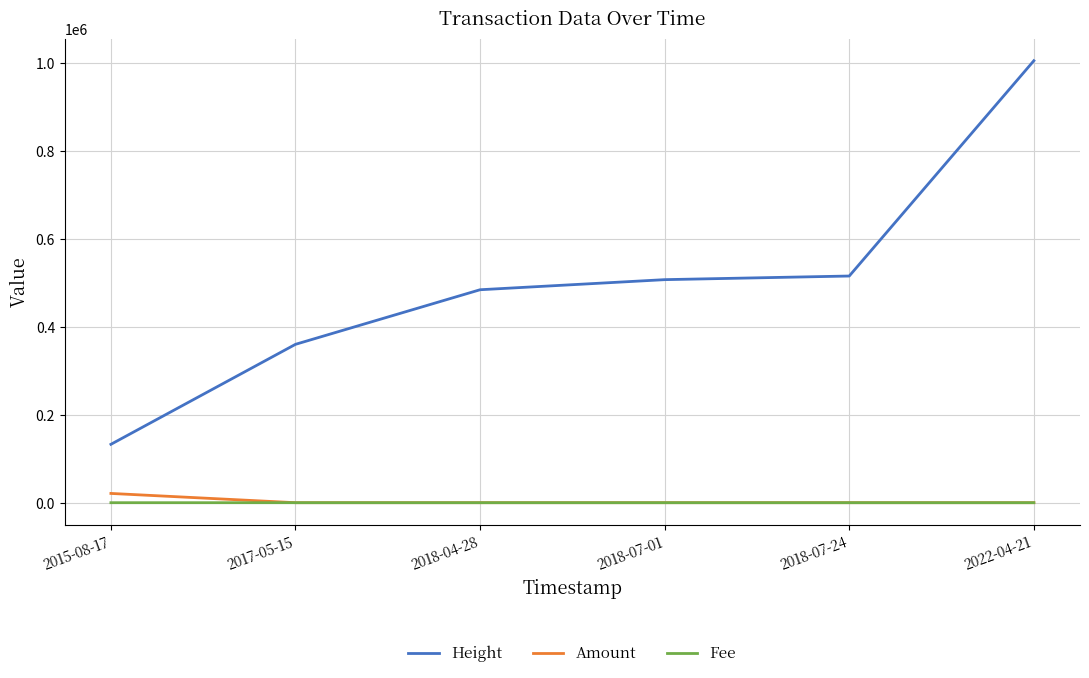

At which category is the sum across all series the highest?

2022-04-21